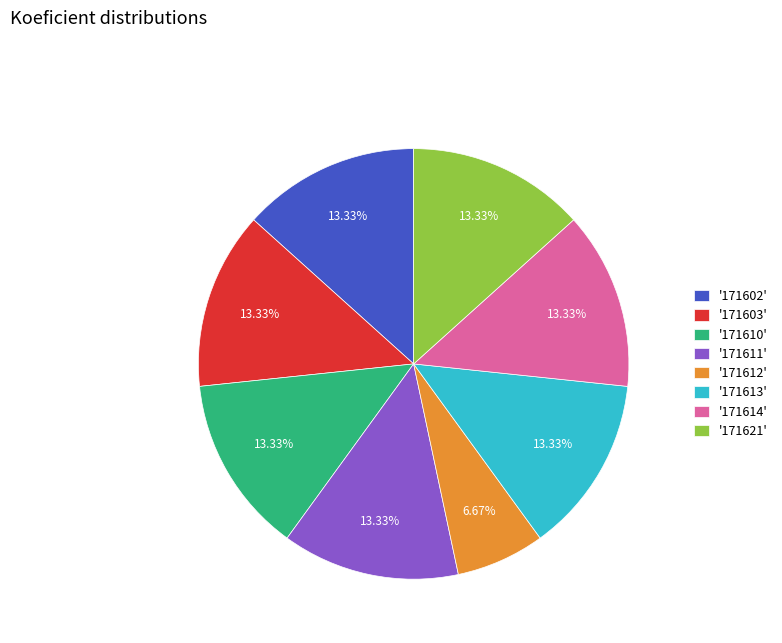

Does any single category account for the majority?

No